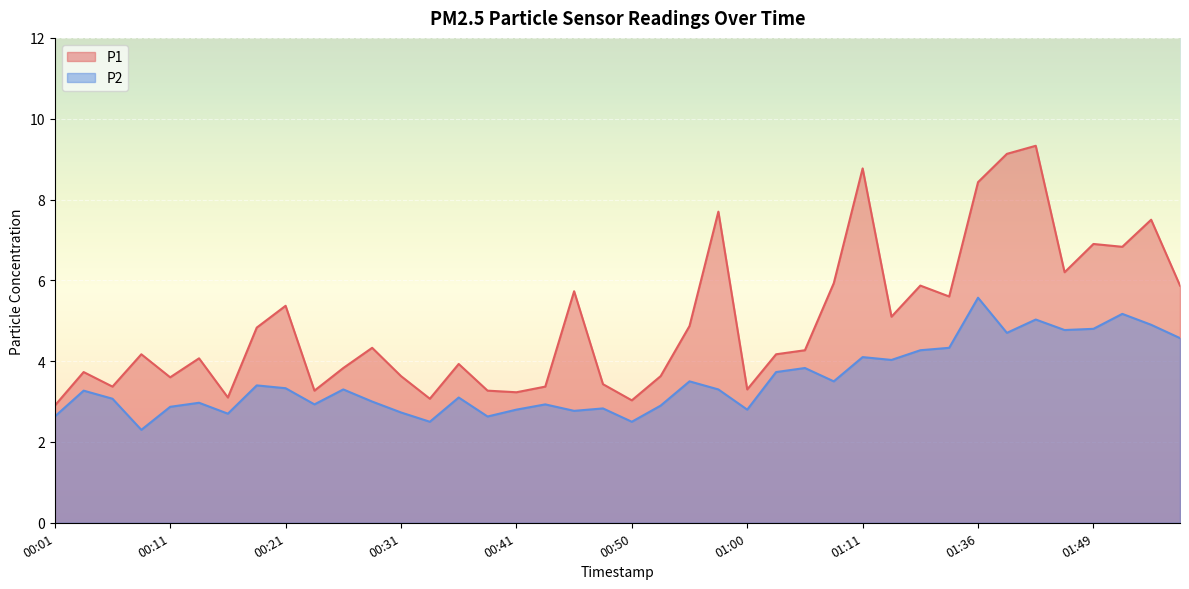

At which category is the sum across all series the highest?

01:44